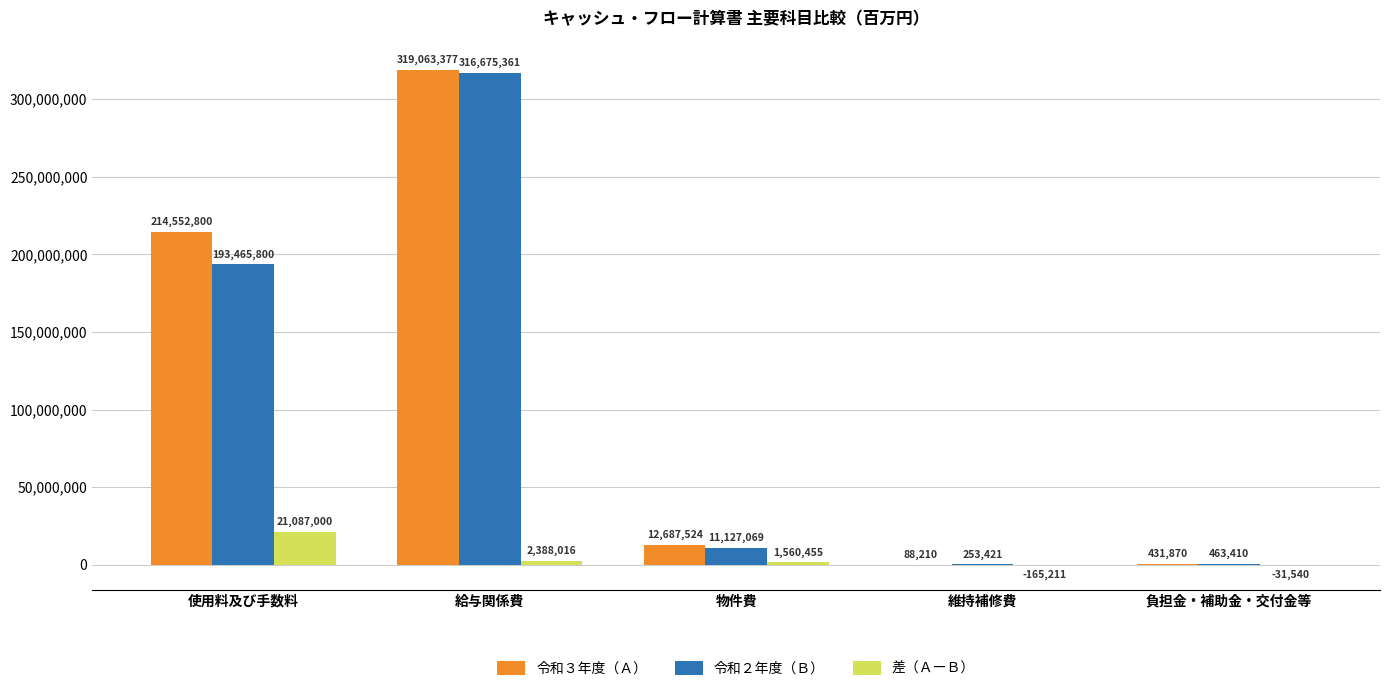

What are all the series names shown in the legend?

令和３年度（Ａ）, 令和２年度（Ｂ）, 差（ＡーＢ）